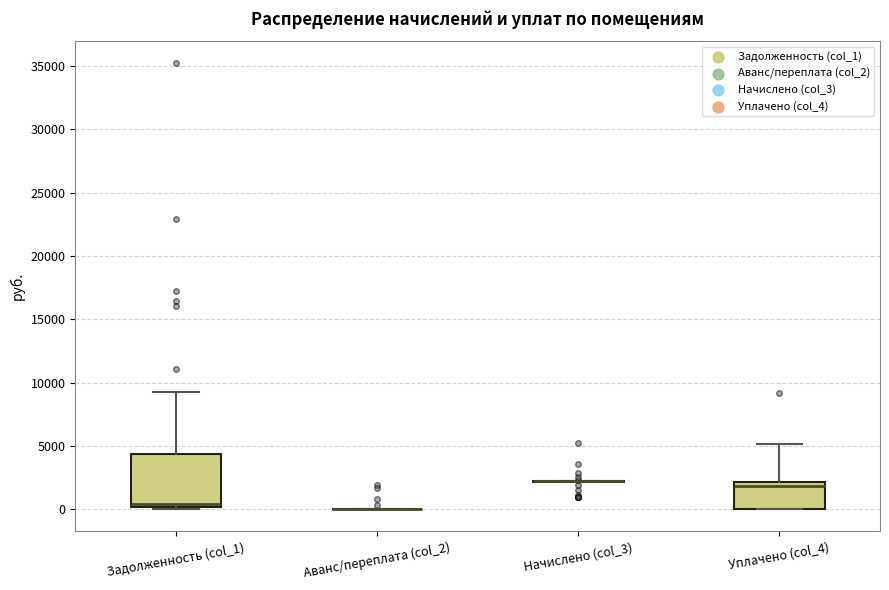

Which box is the tallest, from its lower edge to its upper edge?

Задолженность (col_1)